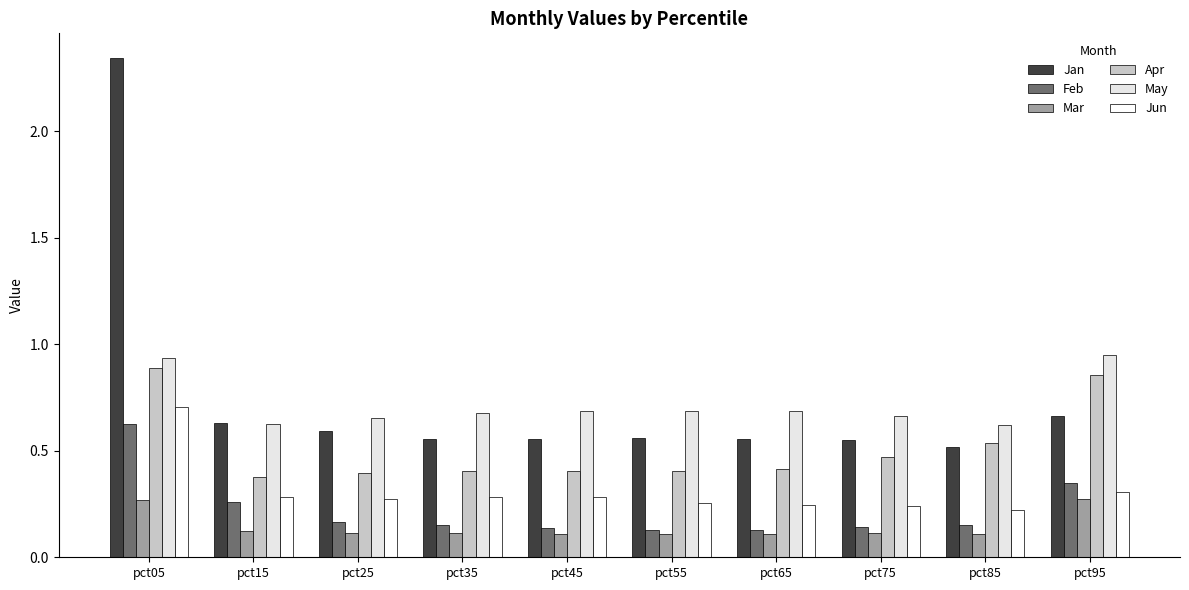

What are all the series names shown in the legend?

Jan, Feb, Mar, Apr, May, Jun